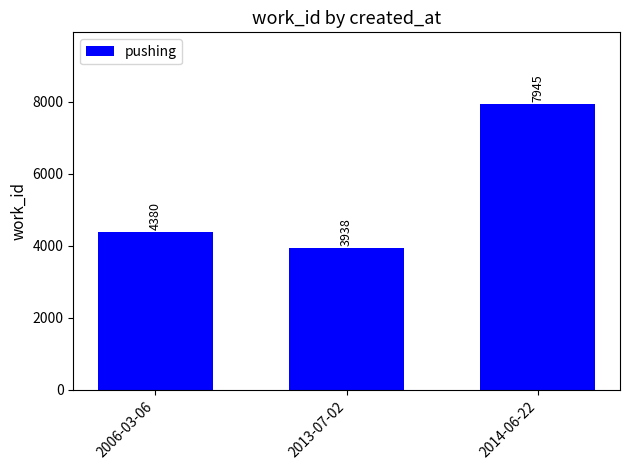

The value at 2006-03-06 is 2933. True or false?

False